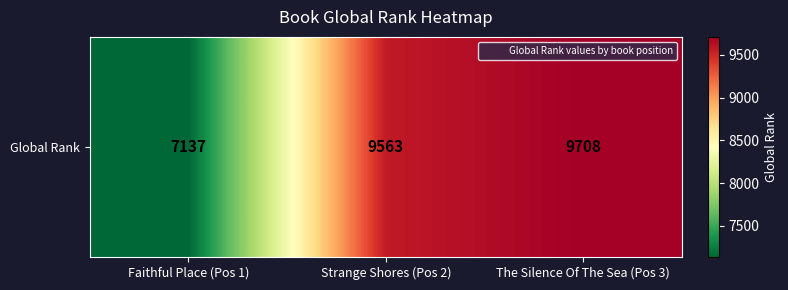

What is the greatest value displayed?

9708